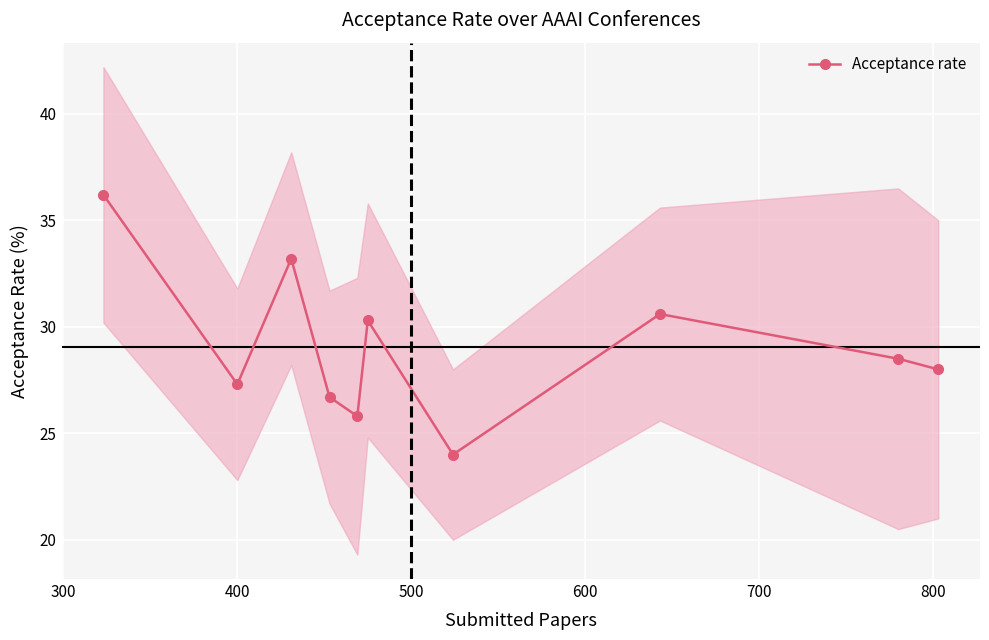

How many lines are shown in the chart?

1